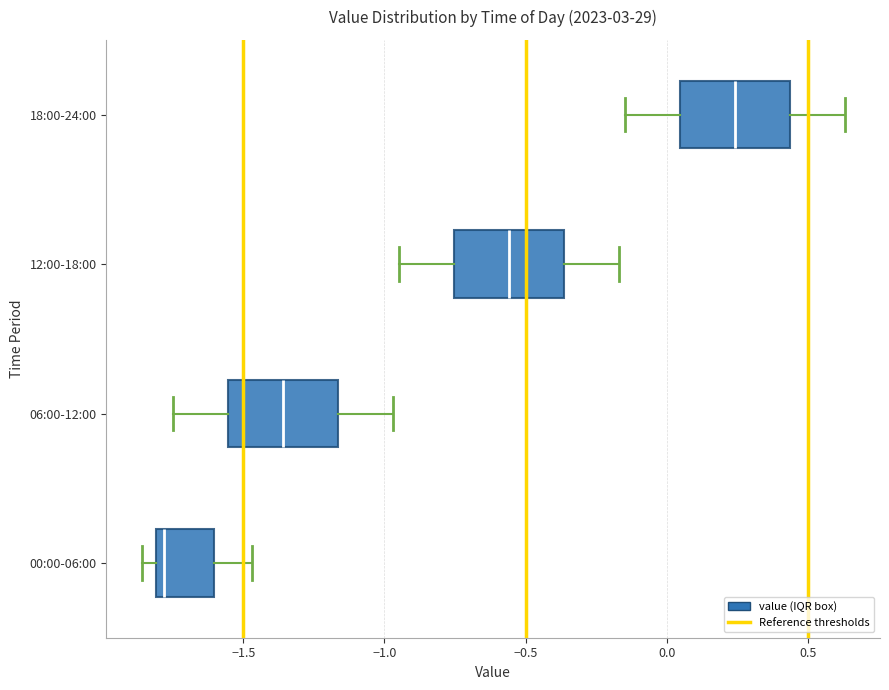

Which box has the furthest to the left median line?

00:00-06:00